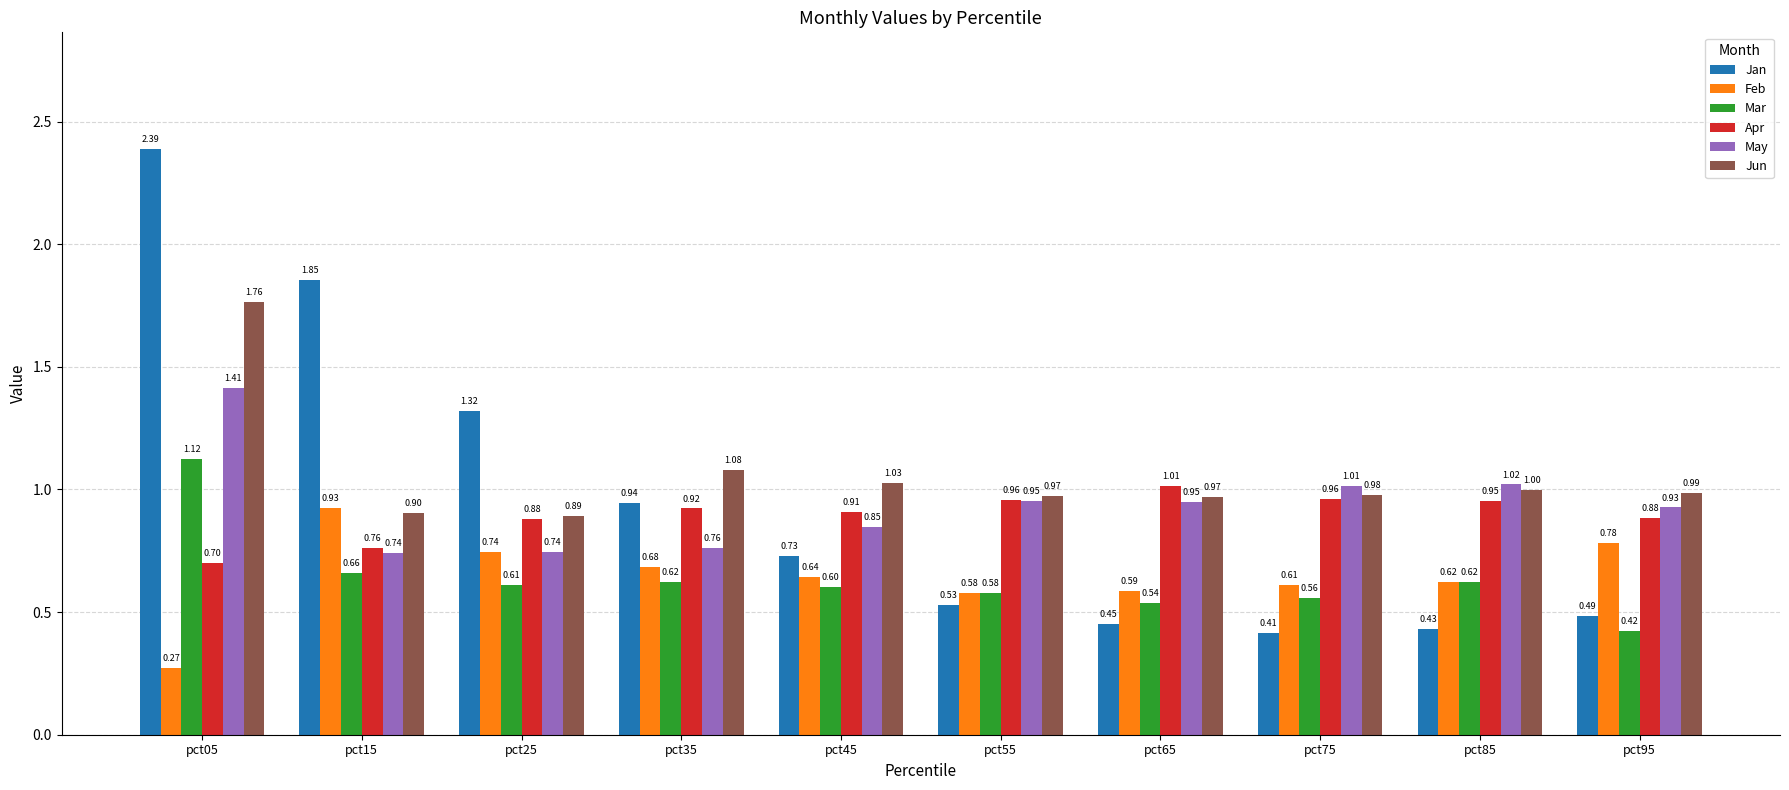

What is the difference between the highest and lowest values at pct95?

0.6